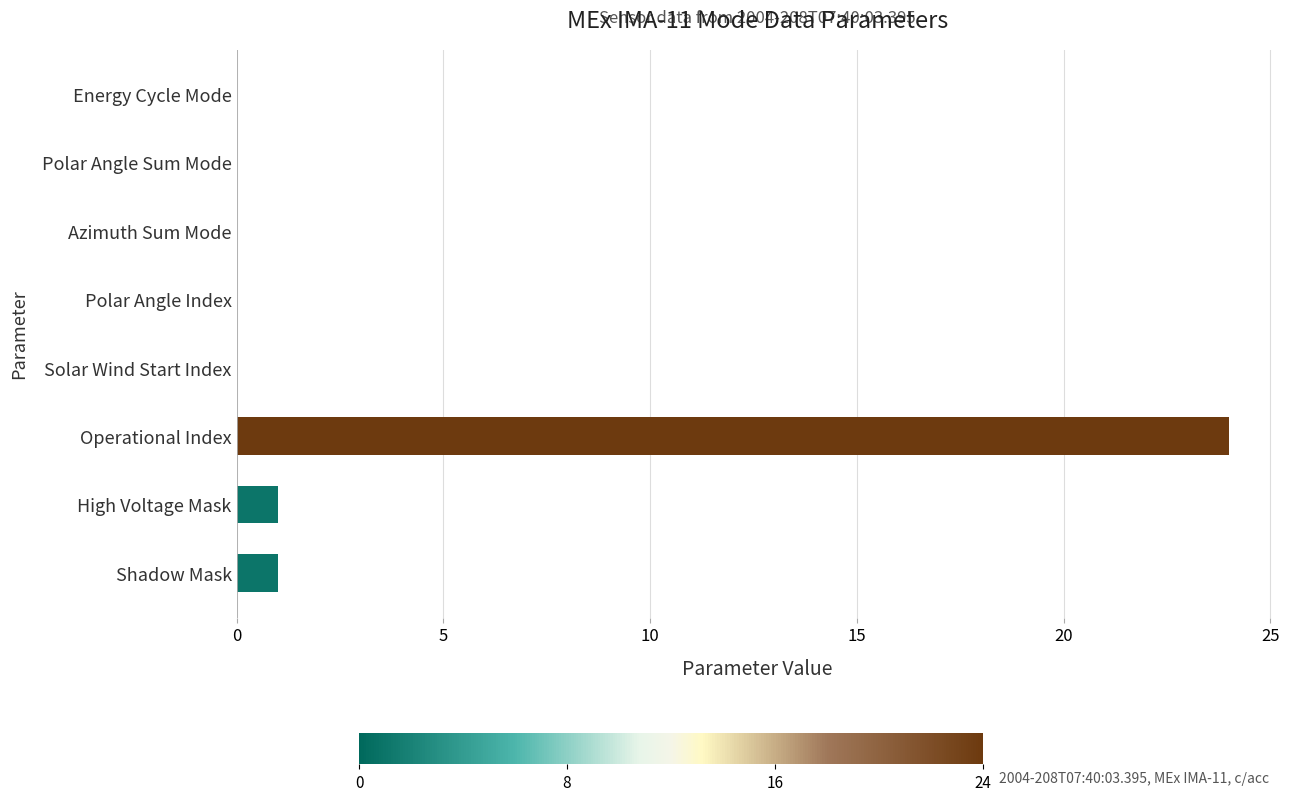

Count the number of data series in this chart.

1